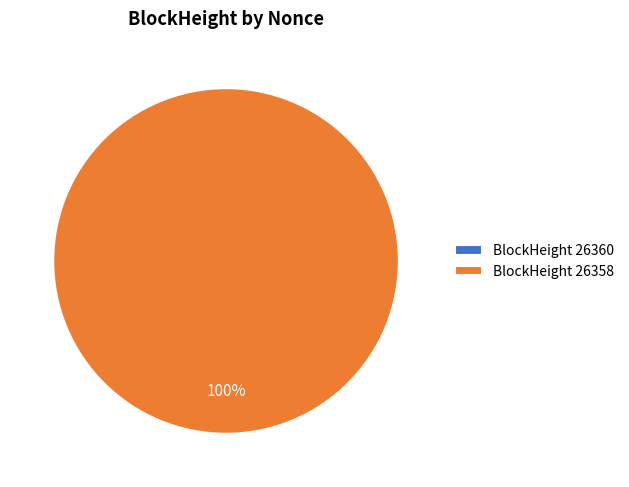

To the nearest percent, what is the average slice percentage?

50%